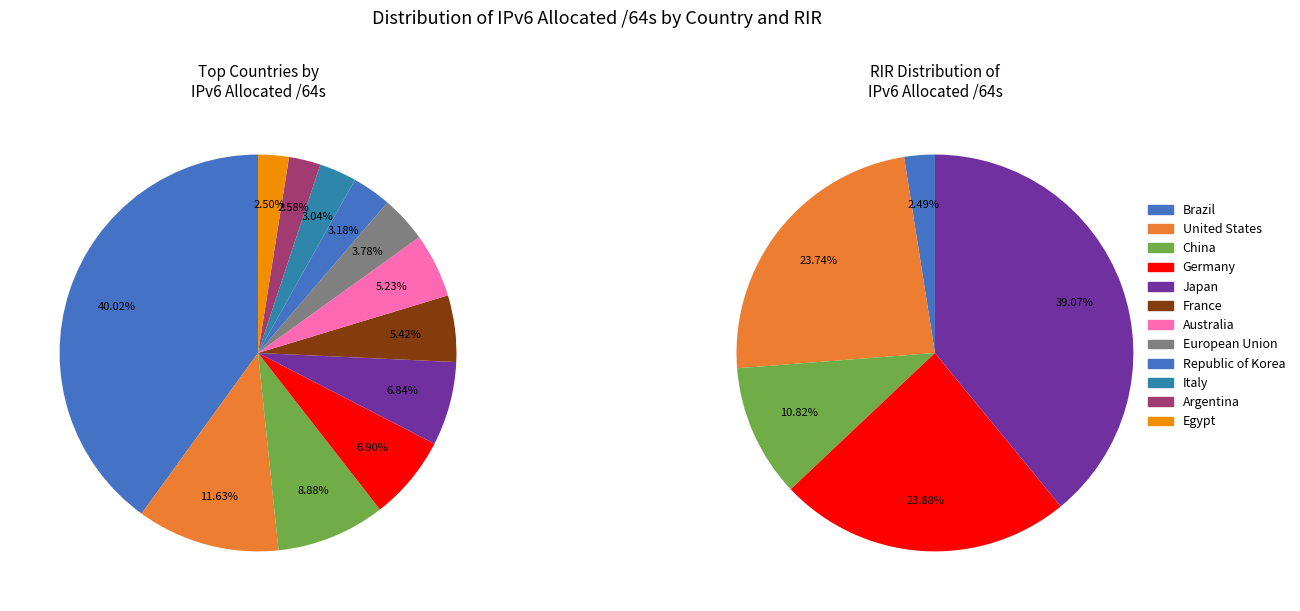

Which has a higher value, China or Brazil?

Brazil